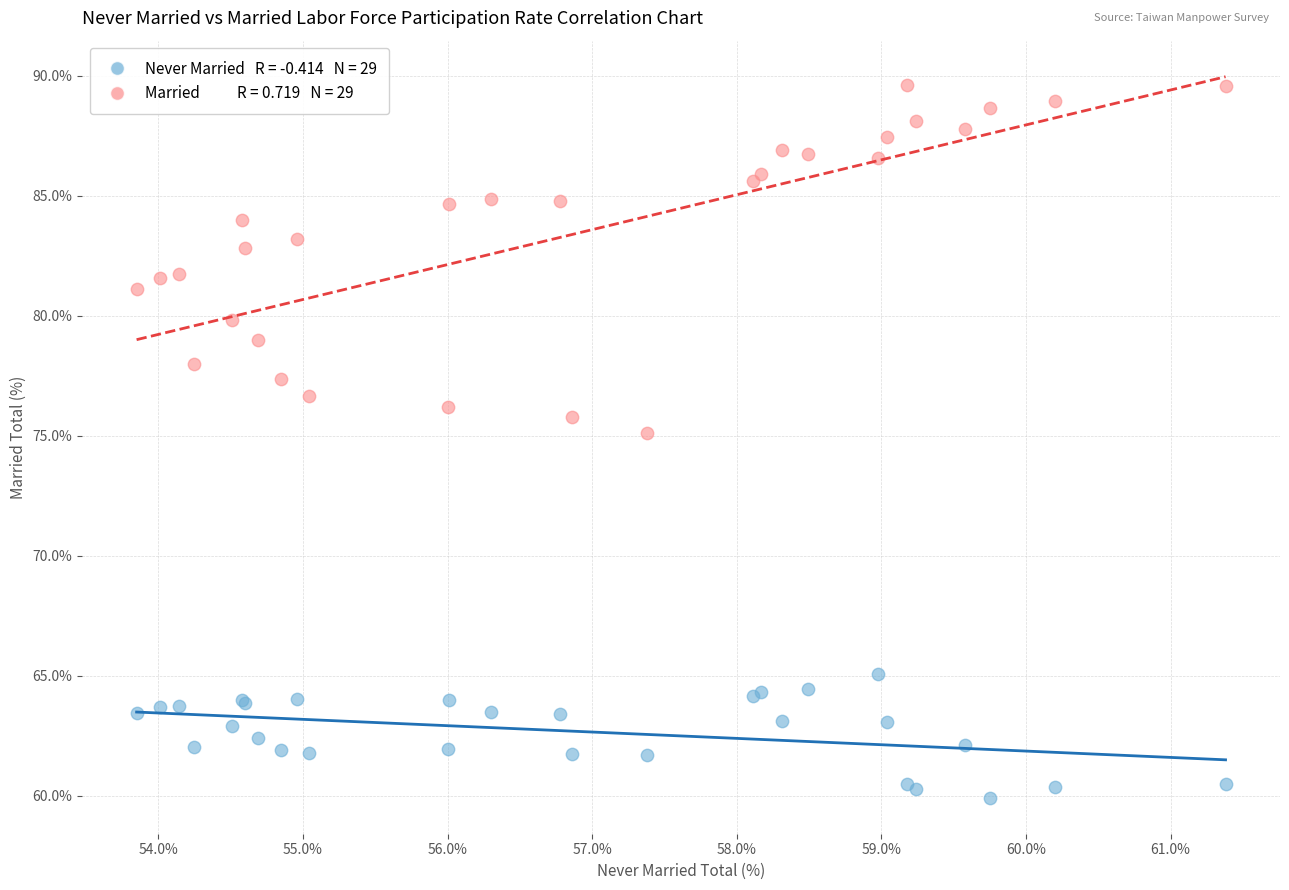

Across all series, what Y value is closest to 74?

75.1